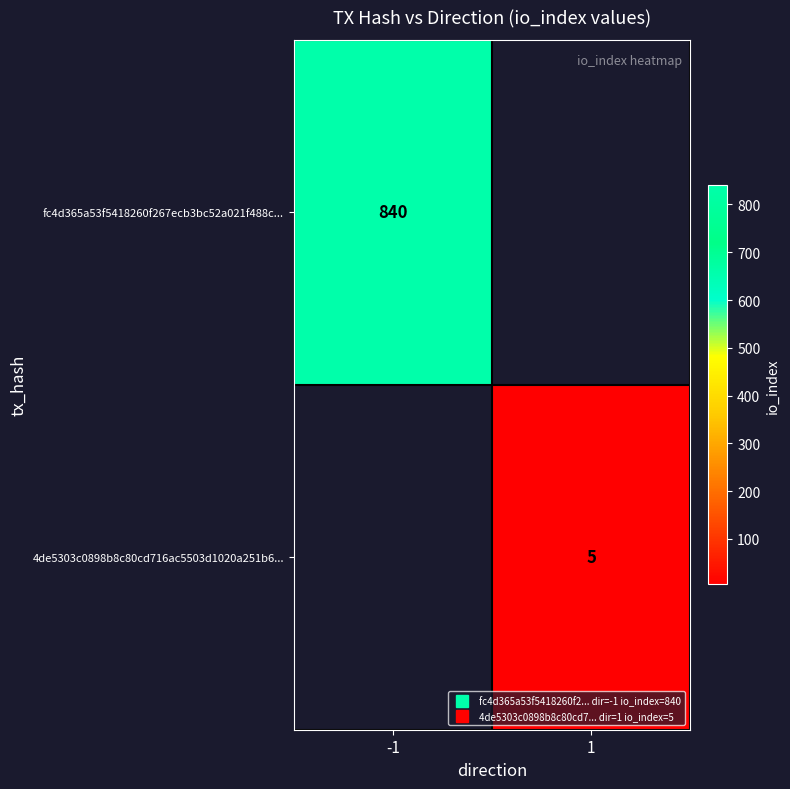

What is the smallest value displayed?

5.0